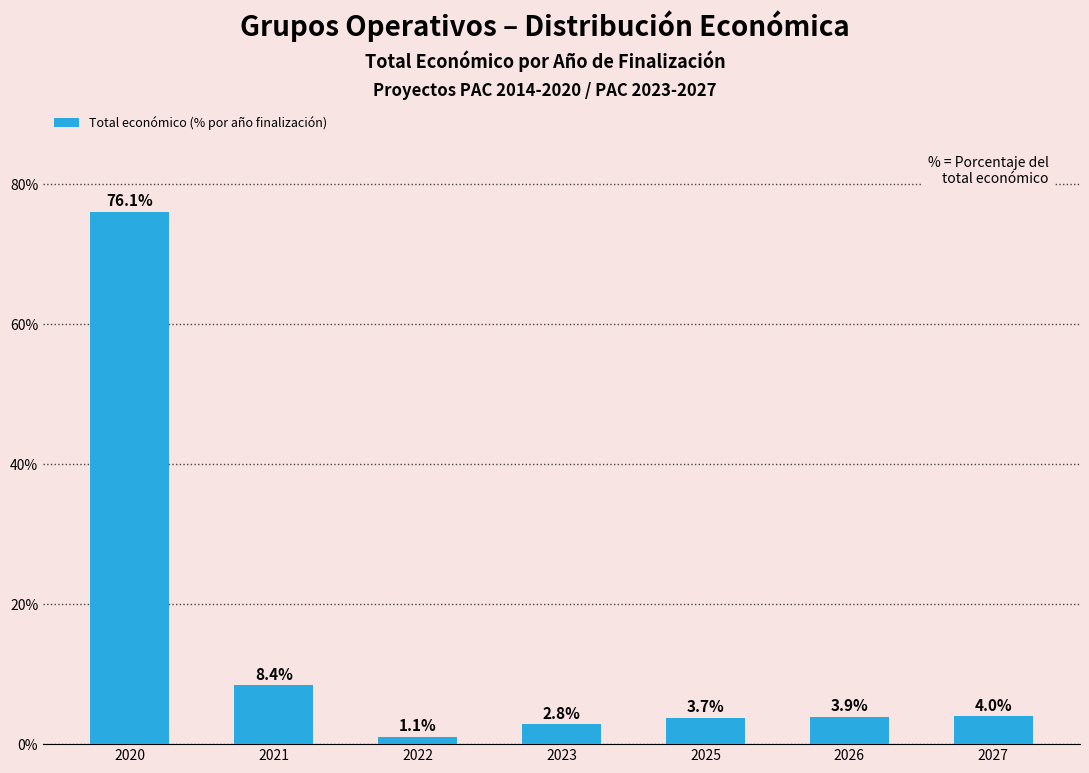

What is the value of the 4th bar from the left?

2.8